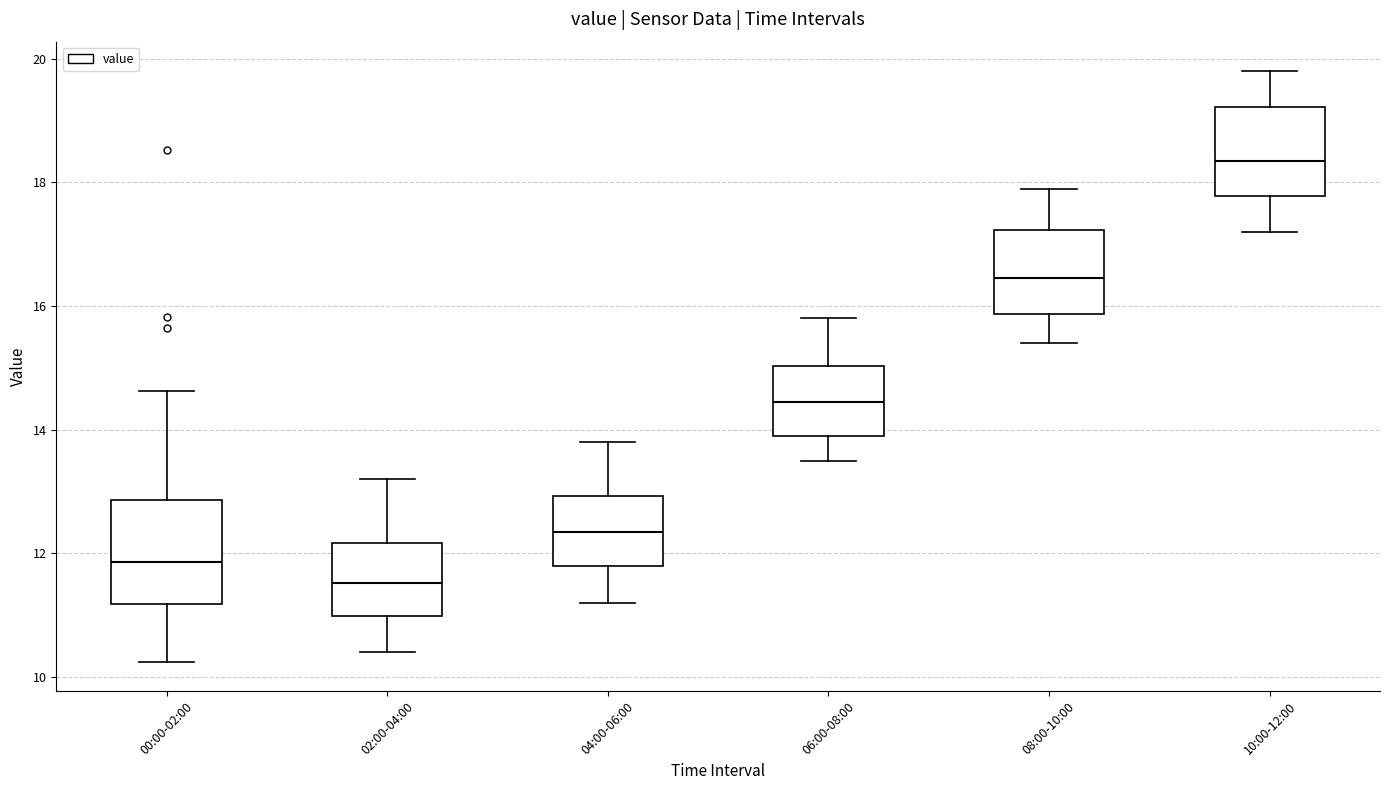

Where does the upper whisker of the box for 06:00-08:00 end on the y-axis? The values are not printed on the chart, so give them approximately, as read against the axis.

15.8